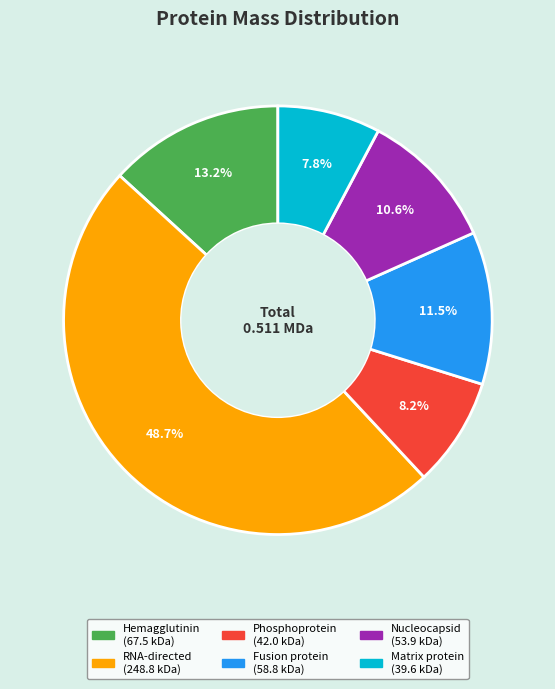

Is Matrix protein the majority of the pie?

No